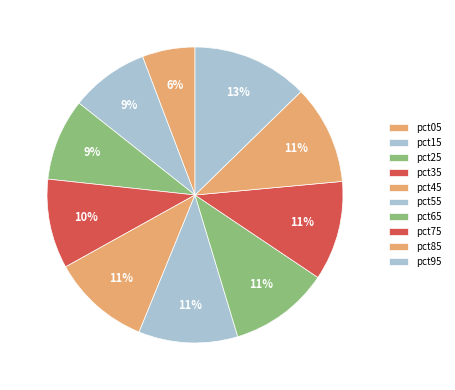

To the nearest percent, what percentage of the pie is pct15?

9%